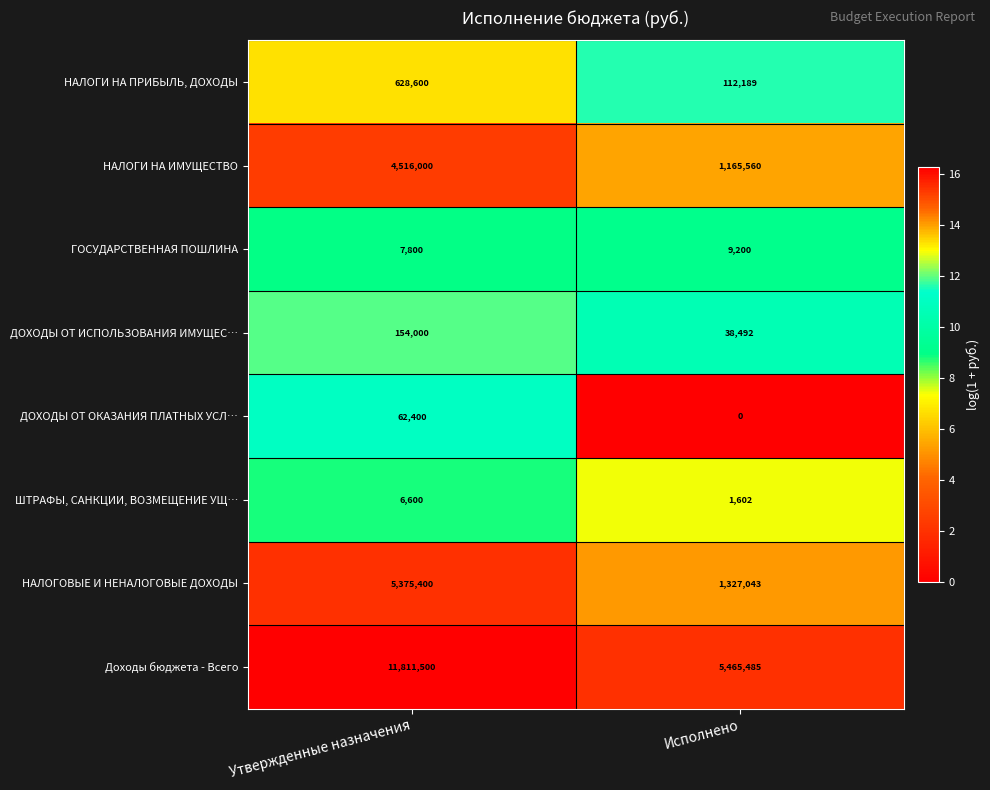

What is the greatest value displayed?

11811500